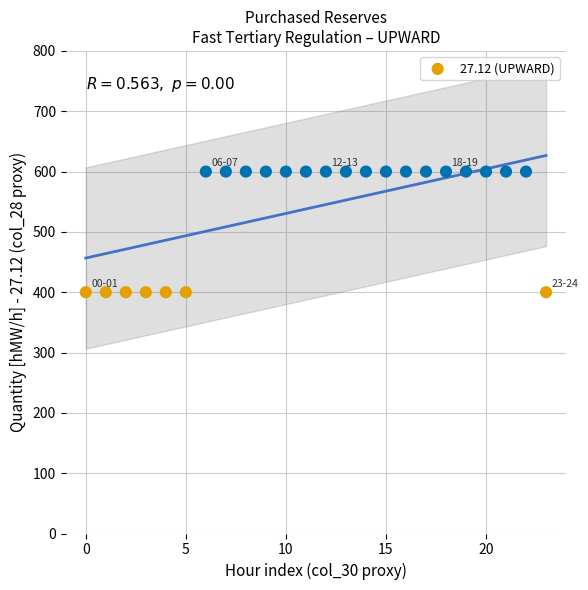

What is the range of Y values (max minus min)?

200